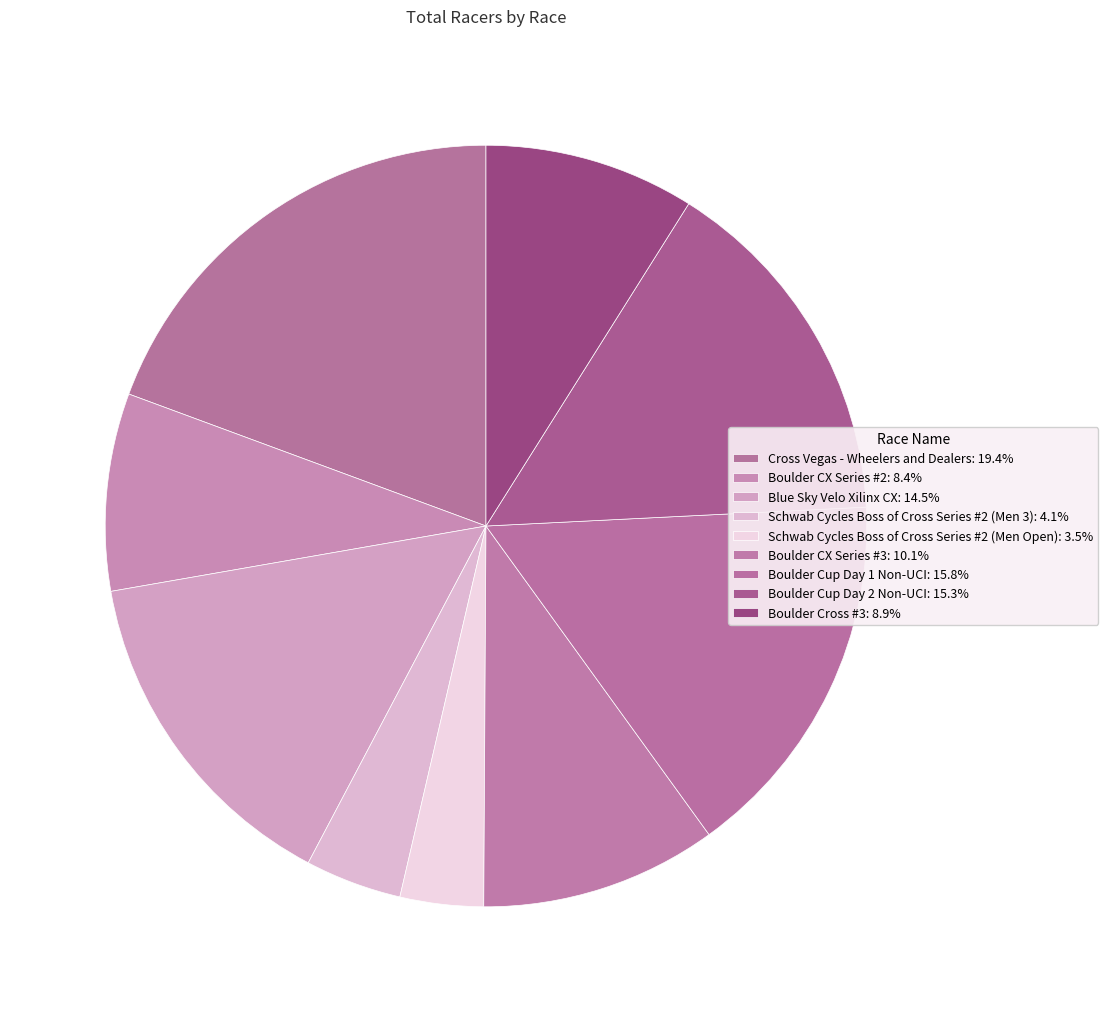

Which category has the smallest portion of the pie?

Schwab Cycles Boss of Cross Series #2 (Men Open)